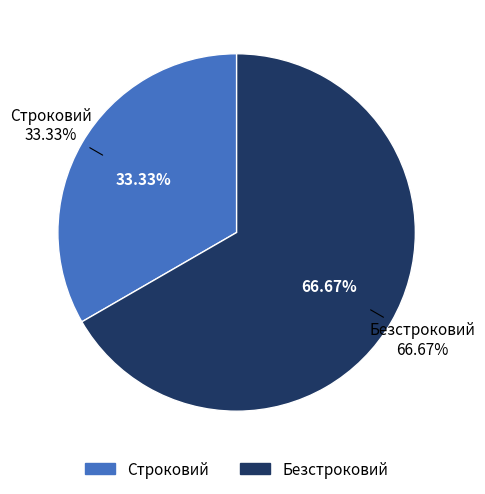

Between Строковий and Безстроковий, which is larger?

Безстроковий